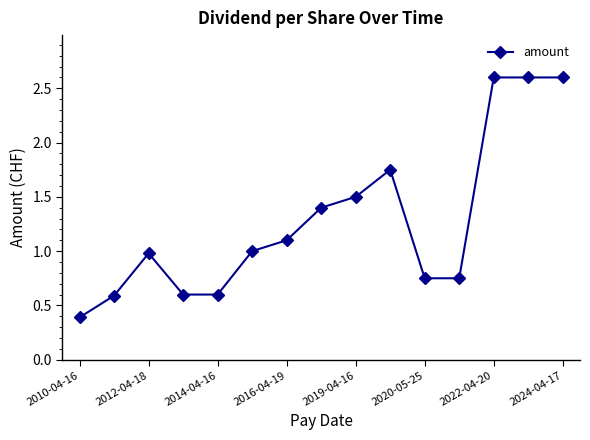

True or false: the data has more than 1 interior local peaks.

True